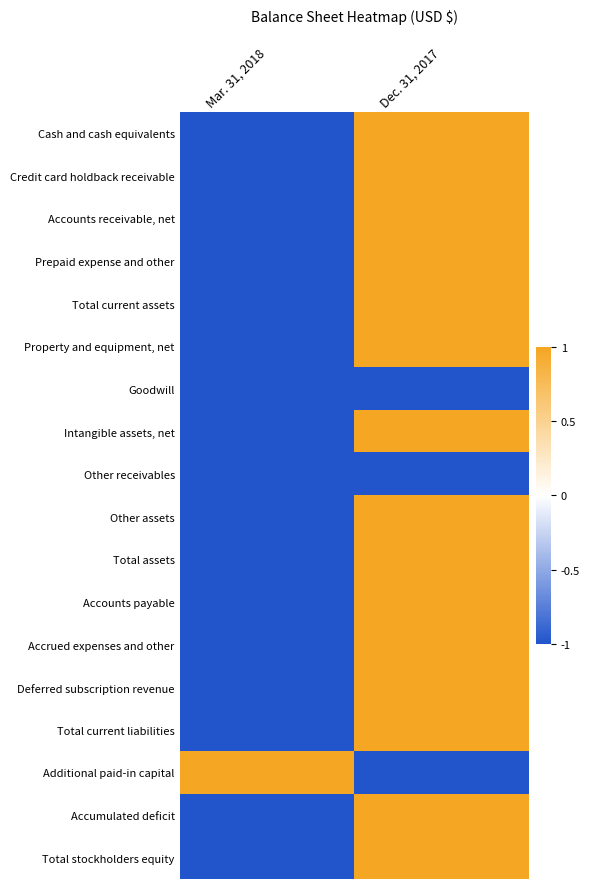

Reading left to right, extract all data points from this chart.

Cash and cash equivalents: Mar. 31, 2018=-1	Dec. 31, 2017=1
Credit card holdback receivable: Mar. 31, 2018=-1	Dec. 31, 2017=1
Accounts receivable, net: Mar. 31, 2018=-1	Dec. 31, 2017=1
Prepaid expense and other: Mar. 31, 2018=-1	Dec. 31, 2017=1
Total current assets: Mar. 31, 2018=-1	Dec. 31, 2017=1
Property and equipment, net: Mar. 31, 2018=-1	Dec. 31, 2017=1
Goodwill: Mar. 31, 2018=-1	Dec. 31, 2017=-1
Intangible assets, net: Mar. 31, 2018=-1	Dec. 31, 2017=1
Other receivables: Mar. 31, 2018=-1	Dec. 31, 2017=-1
Other assets: Mar. 31, 2018=-1	Dec. 31, 2017=1
Total assets: Mar. 31, 2018=-1	Dec. 31, 2017=1
Accounts payable: Mar. 31, 2018=-1	Dec. 31, 2017=1
Accrued expenses and other: Mar. 31, 2018=-1	Dec. 31, 2017=1
Deferred subscription revenue: Mar. 31, 2018=-1	Dec. 31, 2017=1
Total current liabilities: Mar. 31, 2018=-1	Dec. 31, 2017=1
Additional paid-in capital: Mar. 31, 2018=1	Dec. 31, 2017=-1
Accumulated deficit: Mar. 31, 2018=-1	Dec. 31, 2017=1
Total stockholders equity: Mar. 31, 2018=-1	Dec. 31, 2017=1